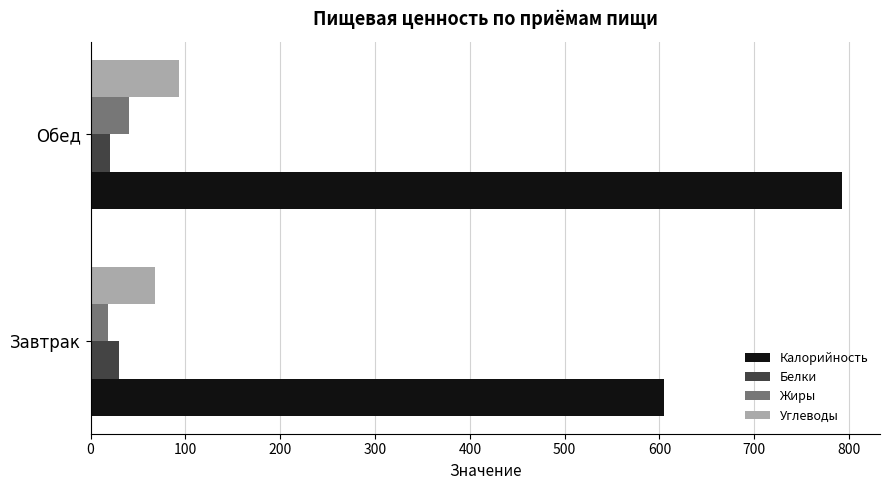

What is the average value of the Углеводы series?

80.5